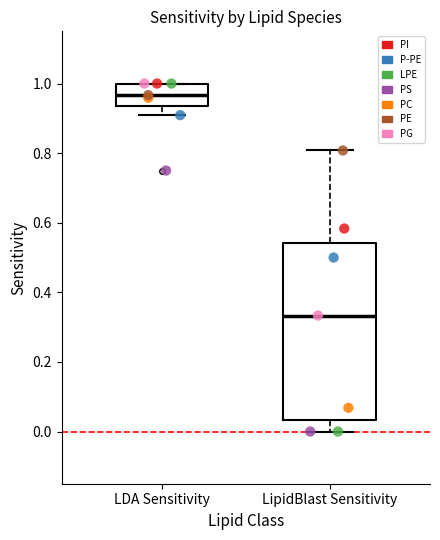

Reading left to right, read every box against the y-axis: the position of its median line, the range the box covers, and the ends of its whiskers. The values are not printed on the chart, so give them approximately, as read against the axis.

LDA Sensitivity: median 0.96, box 0.94 to 1.00, whiskers 0.90 to 1.00
LipidBlast Sensitivity: median 0.34, box 0.04 to 0.54, whiskers 0.00 to 0.80